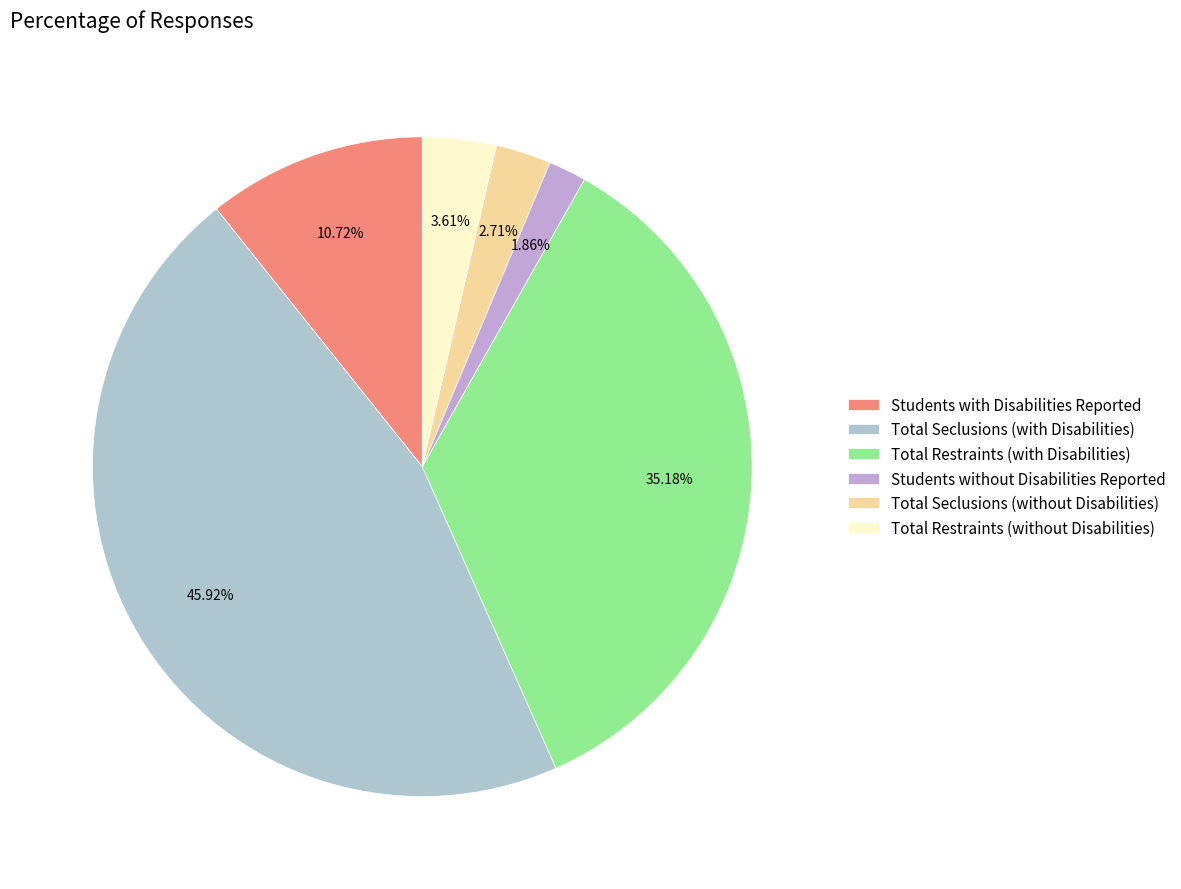

What is the ratio of the value at Total Restraints (with Disabilities) to the value at Total Seclusions (with Disabilities)?

0.8